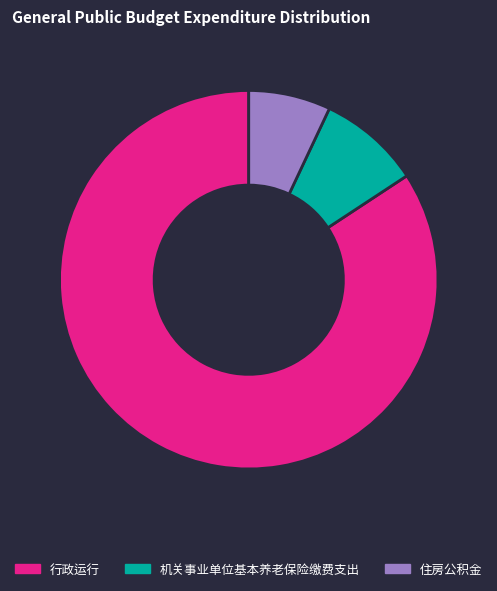

Rank the categories by value from highest to lowest.

行政运行, 机关事业单位基本养老保险缴费支出, 住房公积金